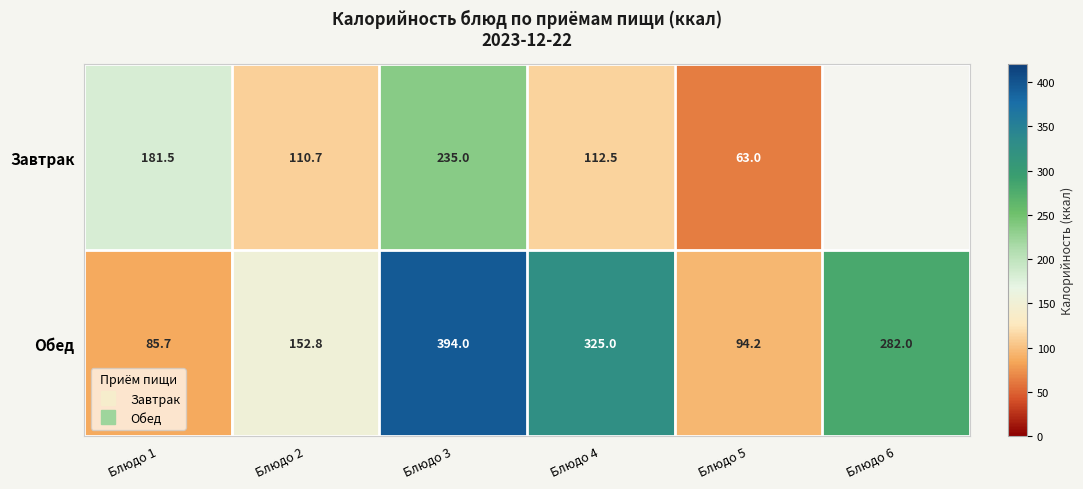

Is it true that Завтрак equals 44.3 at Блюдо 4?

False